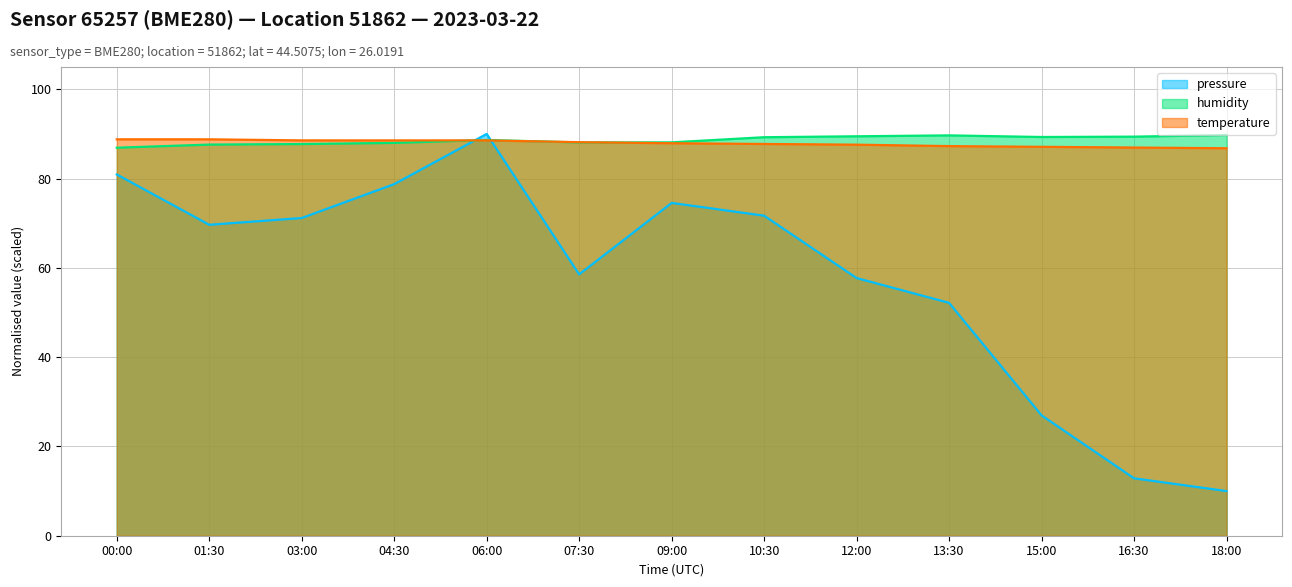

Rank the series by their maximum value, from highest to lowest.

pressure, humidity, temperature